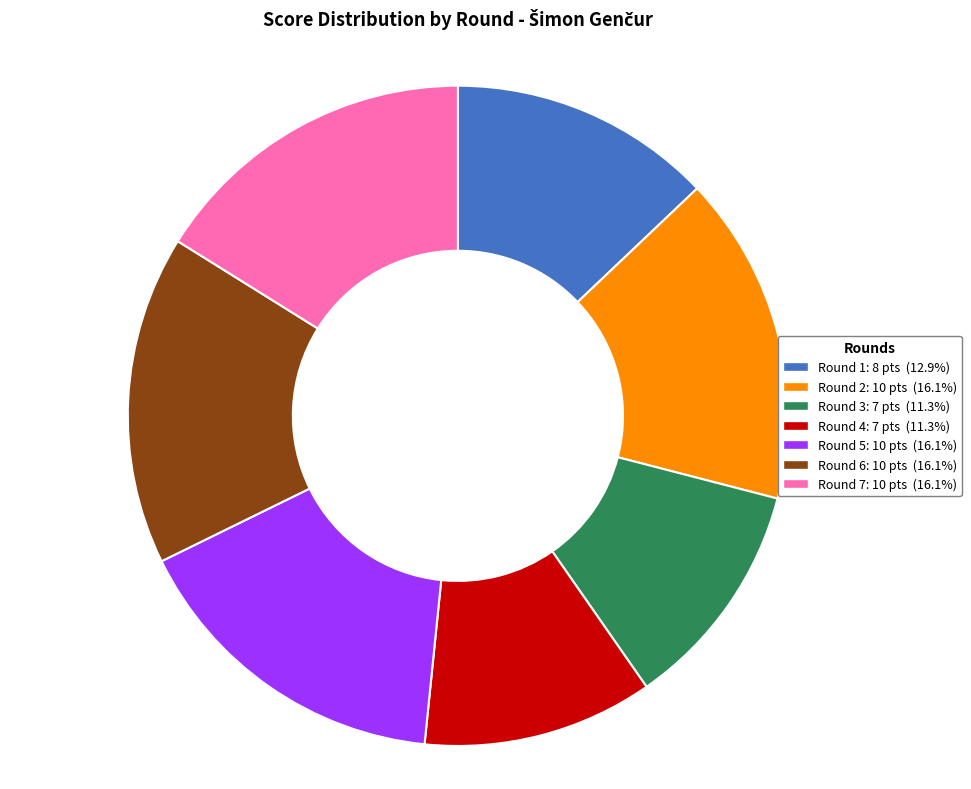

Is there any slice that represents more than half of the pie?

No